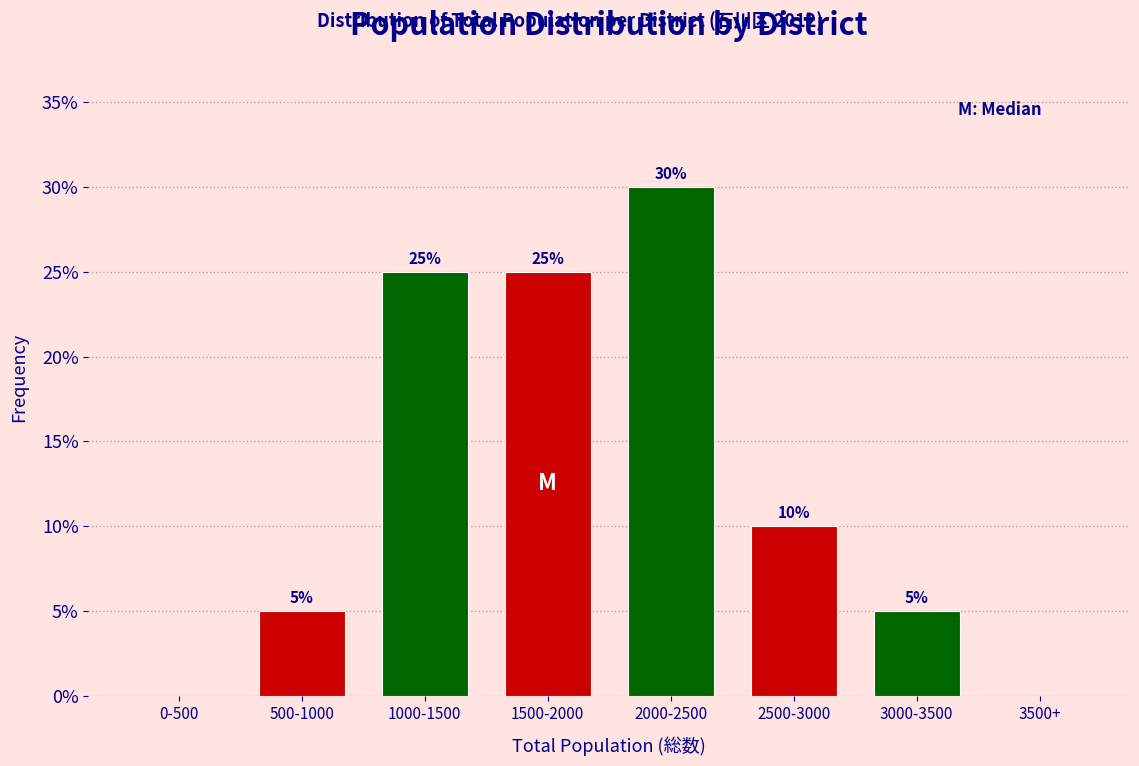

Reading right to left, extract all data points from this chart.

3500+=0	3000-3500=5	2500-3000=10	2000-2500=30	1500-2000=25	1000-1500=25	500-1000=5	0-500=0